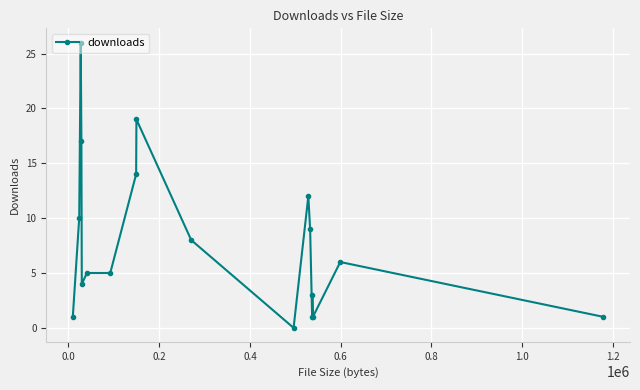

How many values are below 6?

9